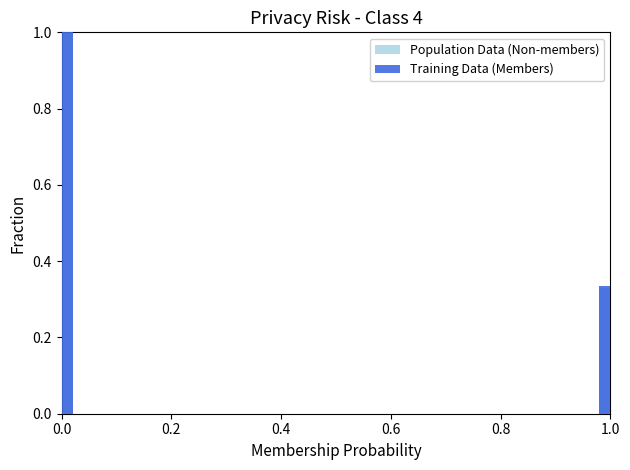

List the series in order of their overall mean, lowest first.

Population Data (Non-members), Training Data (Members)